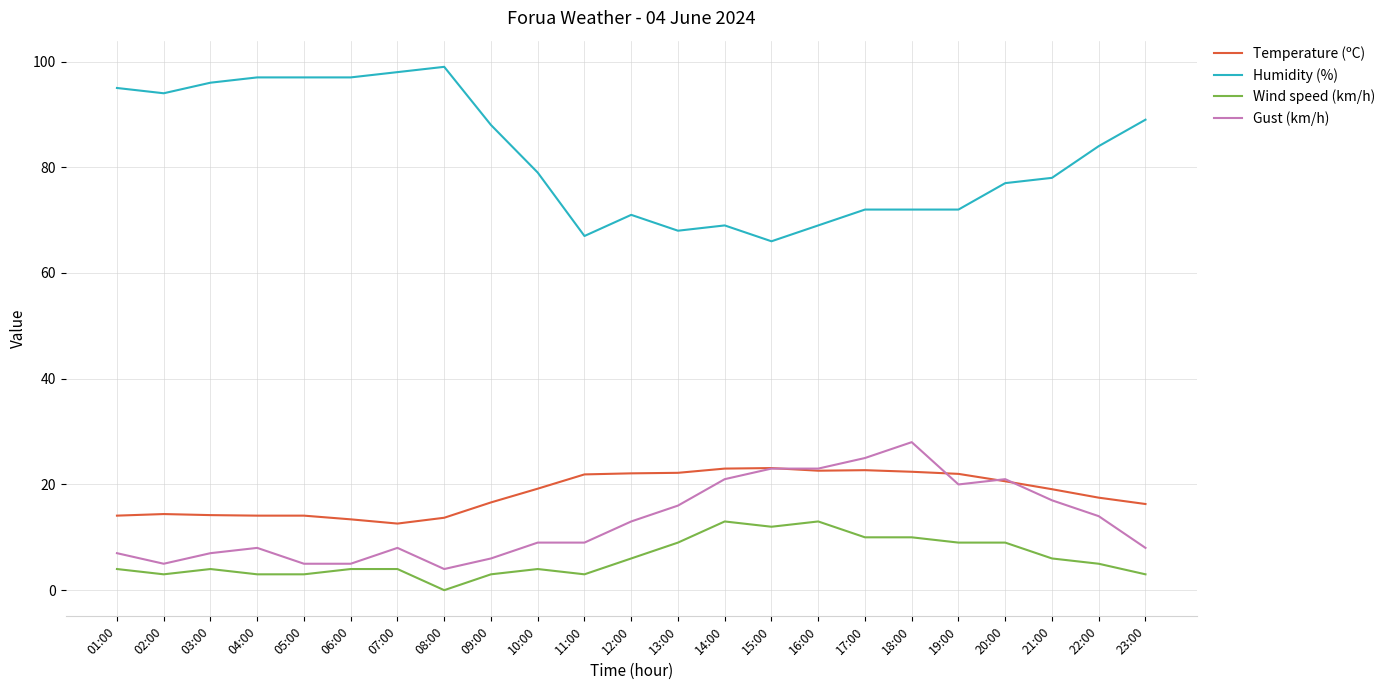

What is the sum of the Gust (km/h) values at 13:00 and 10:00?

25.0